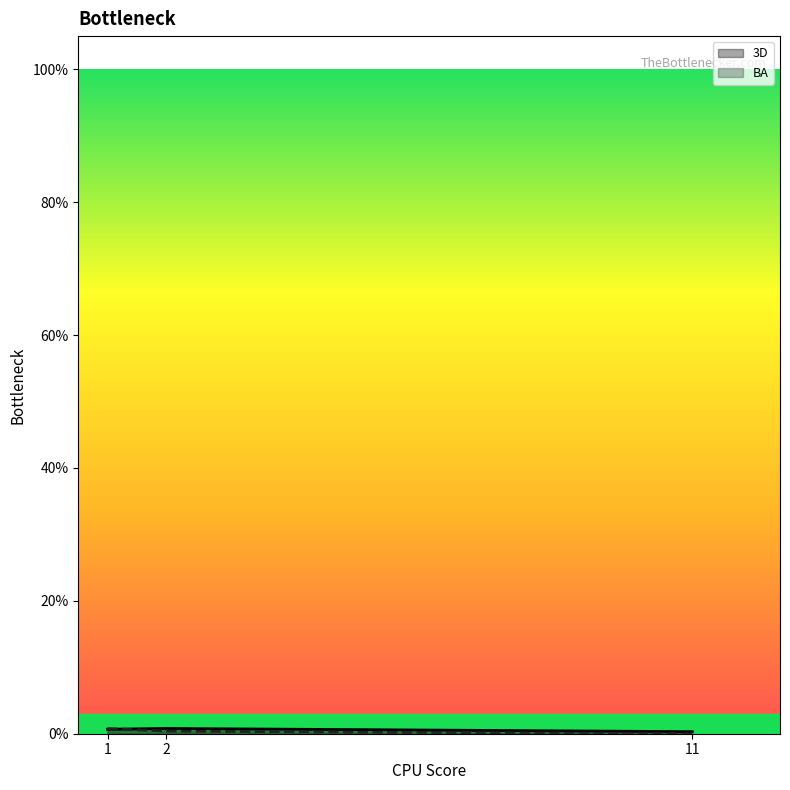

How many categories are shown in the chart?

3